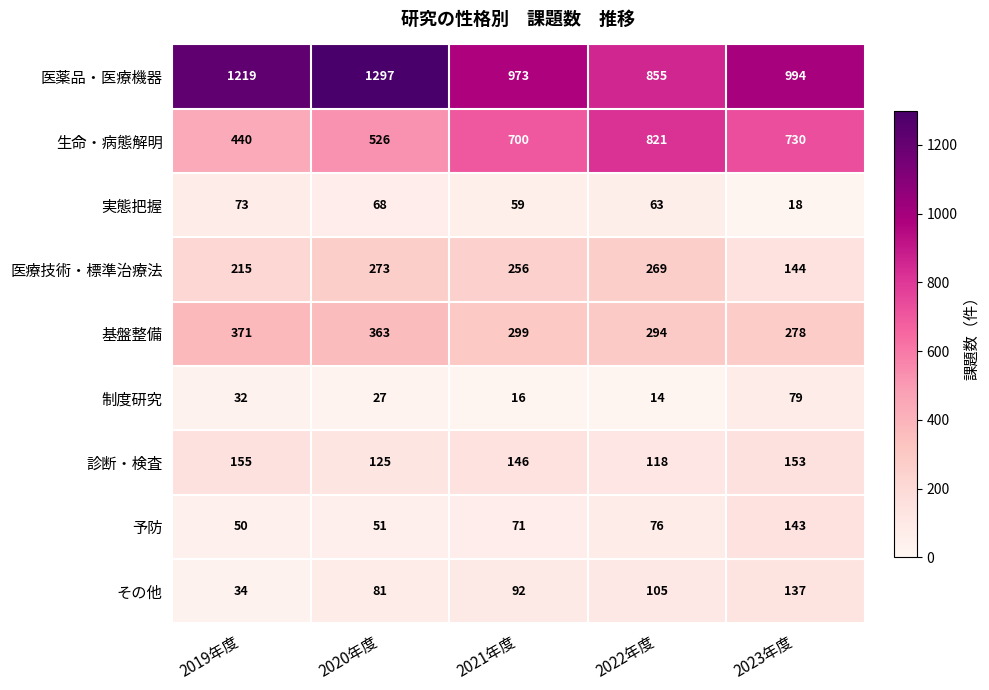

What is the total value across all series at 2023年度?

2676